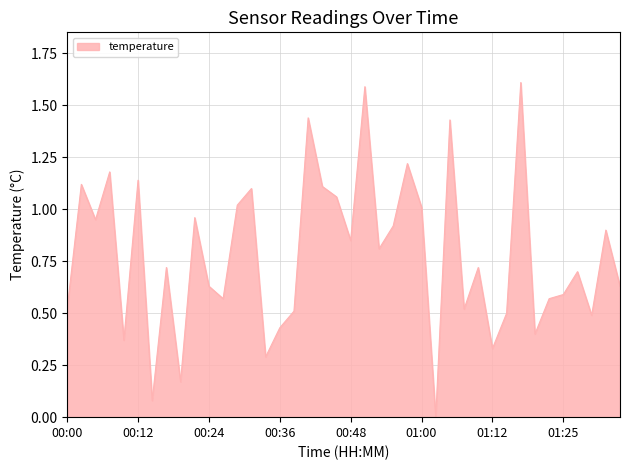

What is the difference between the maximum and minimum values?

1.6